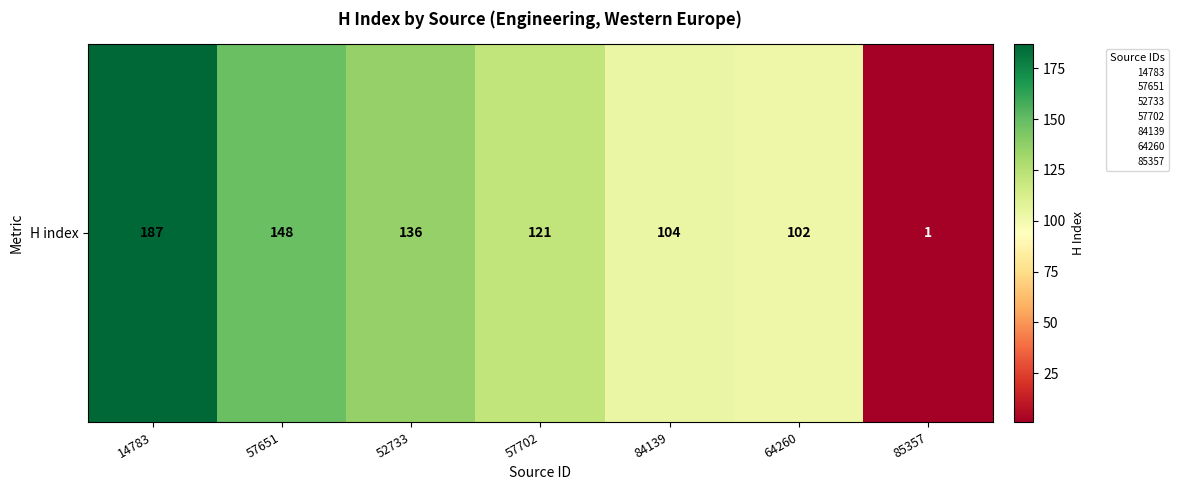

What is the smallest value displayed?

1